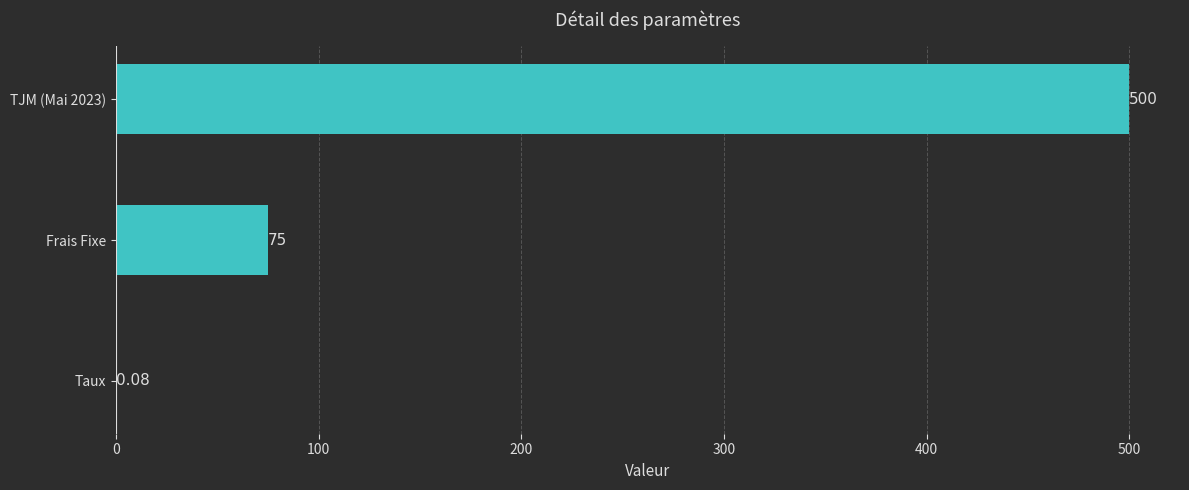

How many categories are shown in the chart?

3